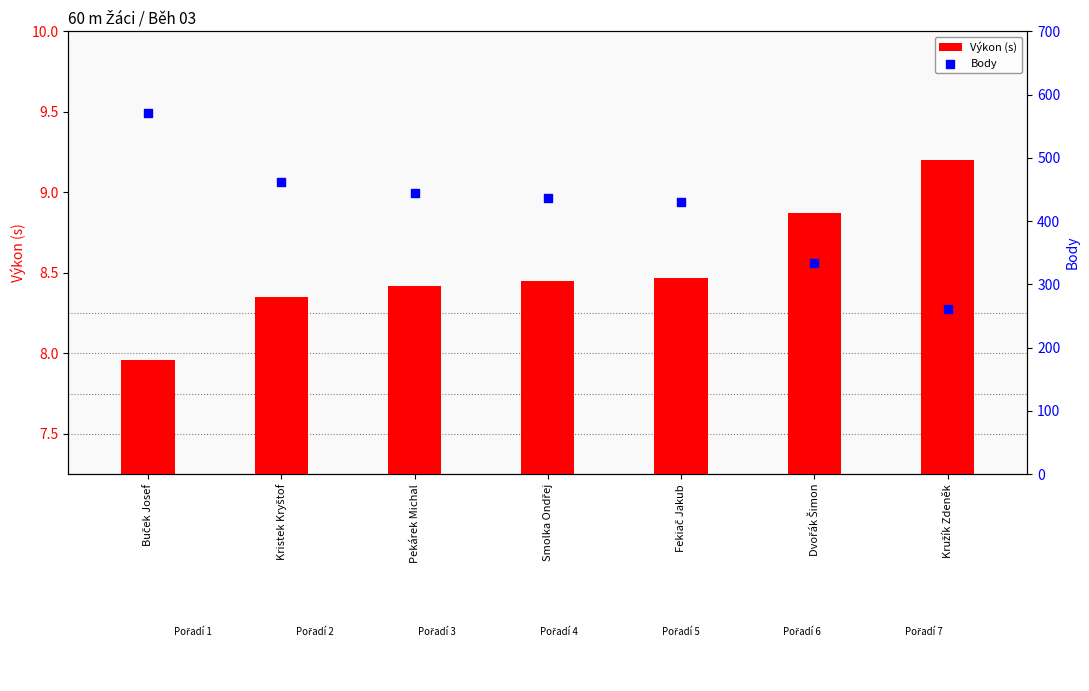

At which category is the sum across all series the highest?

Buček Josef